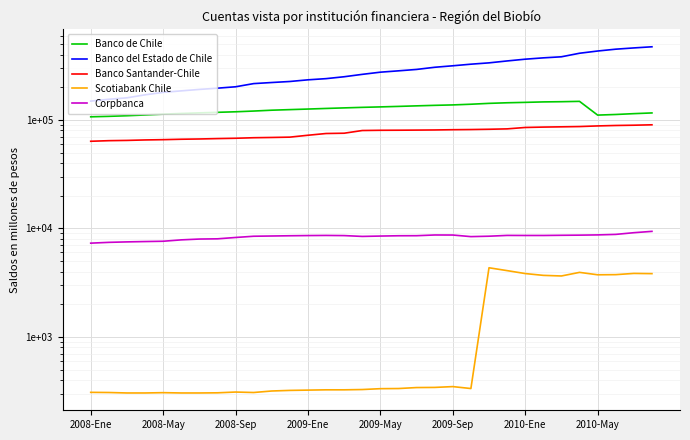

Is it true that Banco Santander-Chile equals 80263 at 2009-May?

True